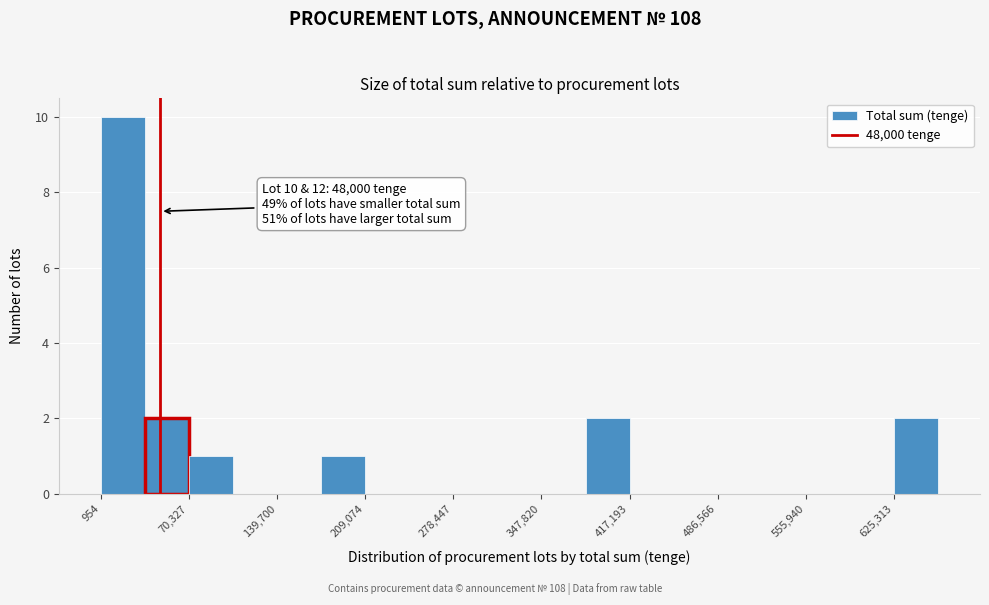

Read against the x-axis, roughly where is the centre of the tallest bar?

20000